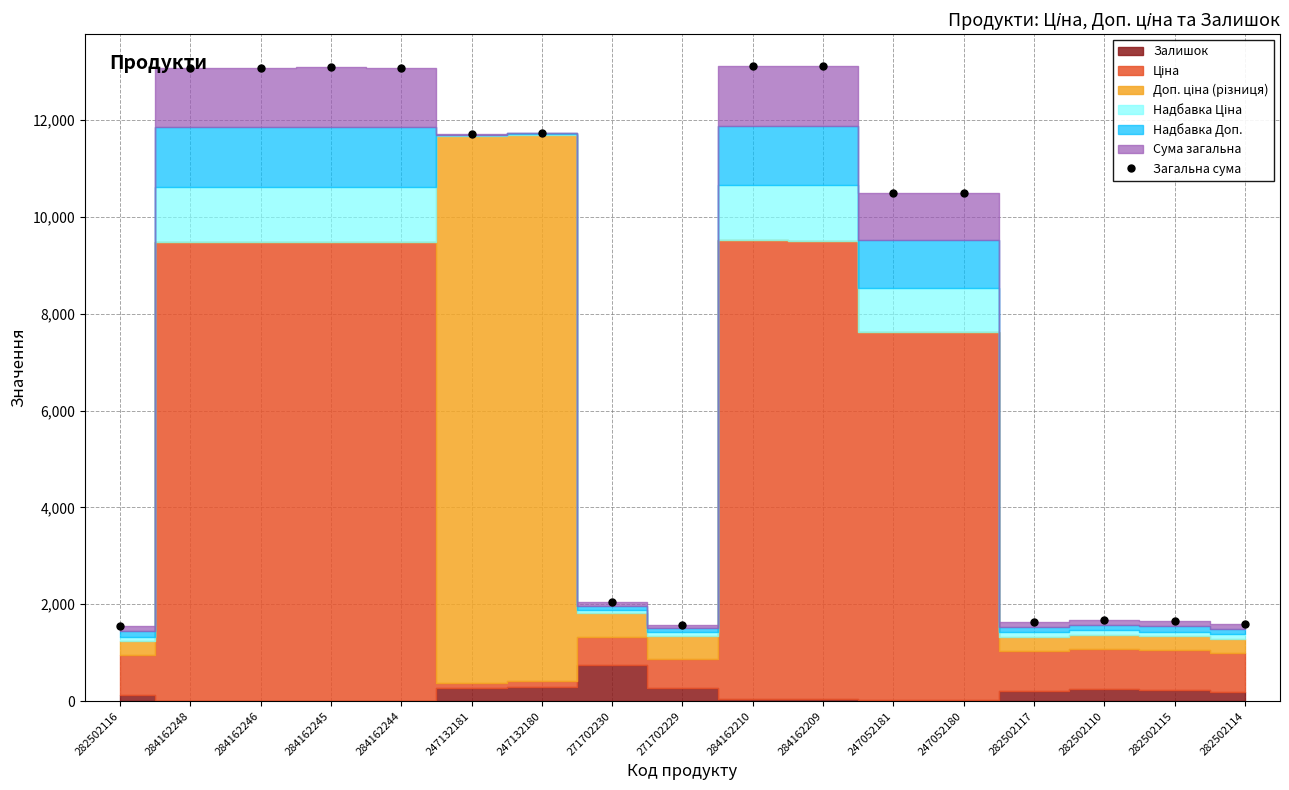

List the labels in order of value, largest first.

284162210, 284162209, 284162245, 284162244, 284162248, 284162246, 247132180, 247132181, 247052180, 247052181, 271702230, 282502110, 282502115, 282502117, 282502114, 271702229, 282502116